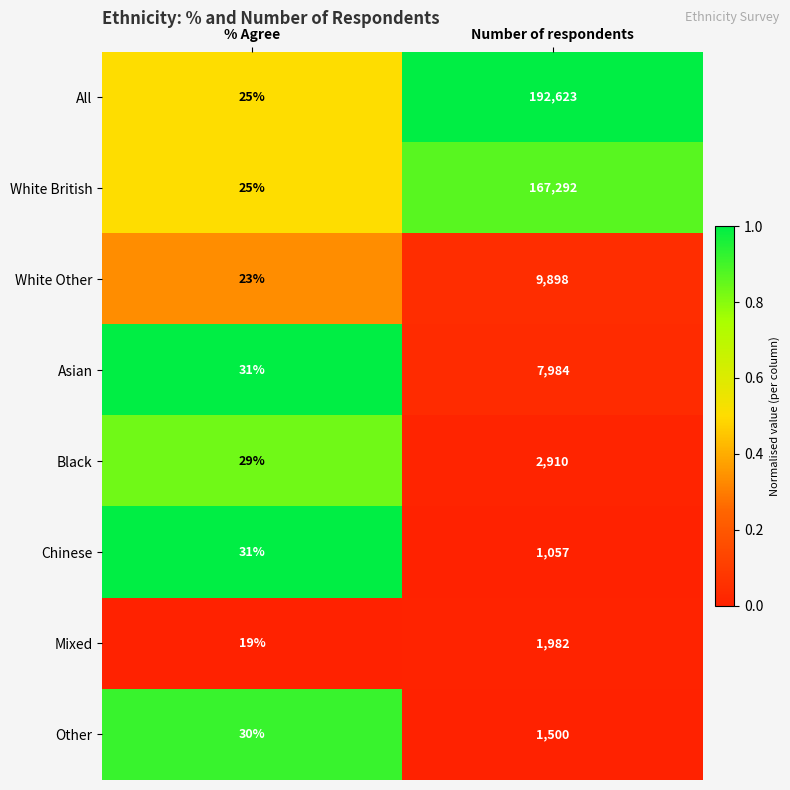

What is the total value across all series at Number of respondents?

385246